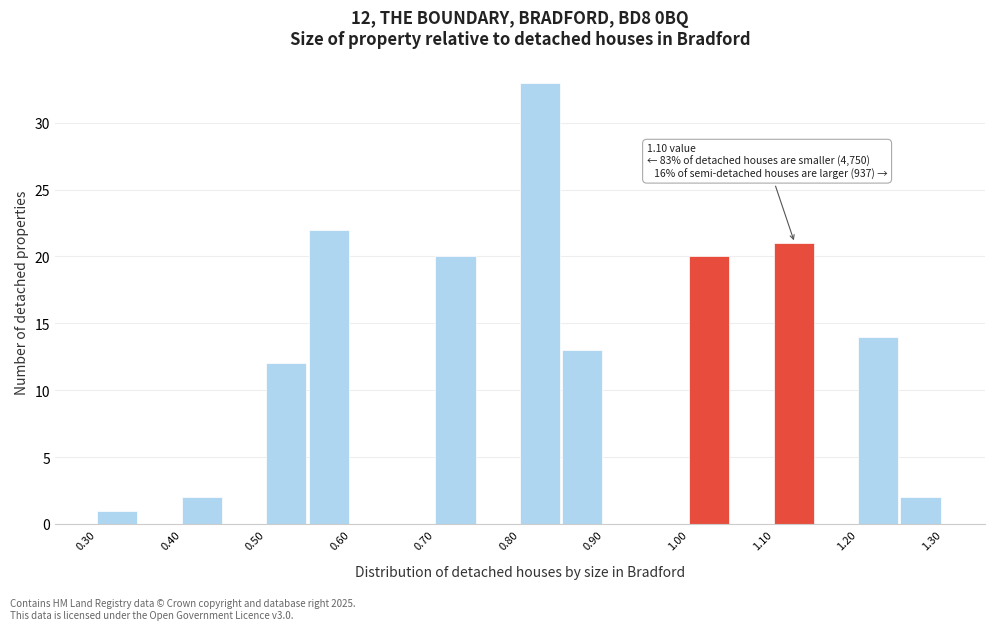

Over which range of the x-axis is the bar tallest?

0.80 to 0.85